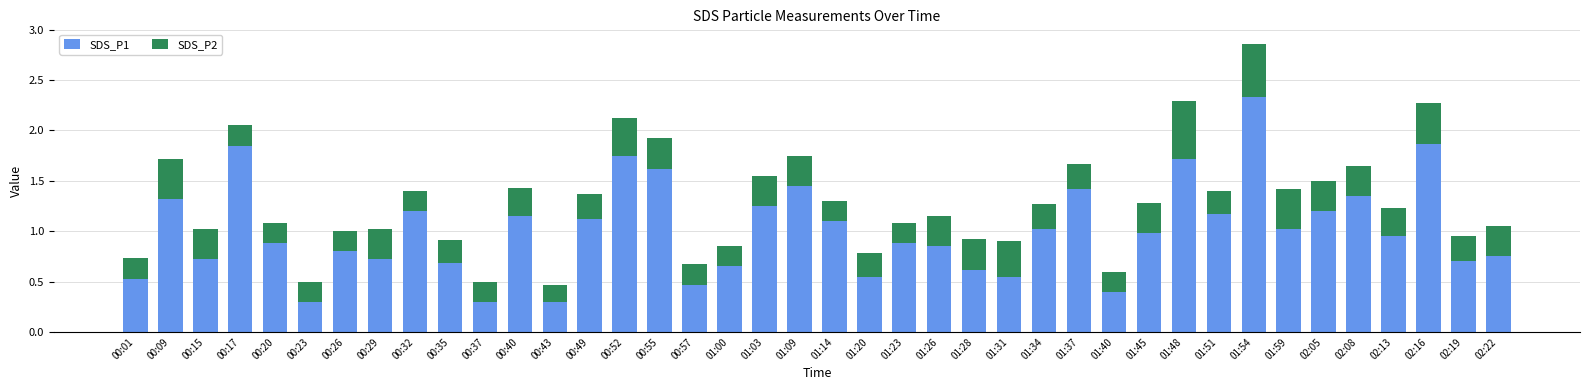

What is the sum of all SDS_P1 values?

40.5